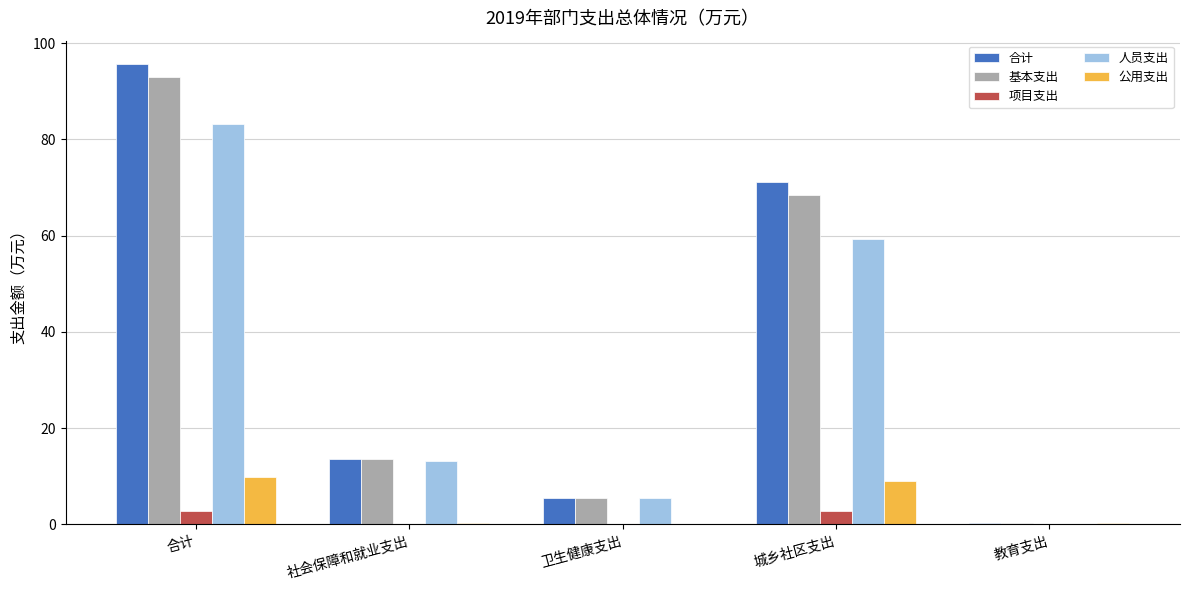

What is the sum of all 基本支出 values?

180.9